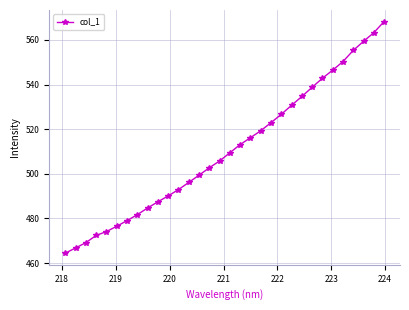

True or false: the data has more than 2 interior local peaks.

False